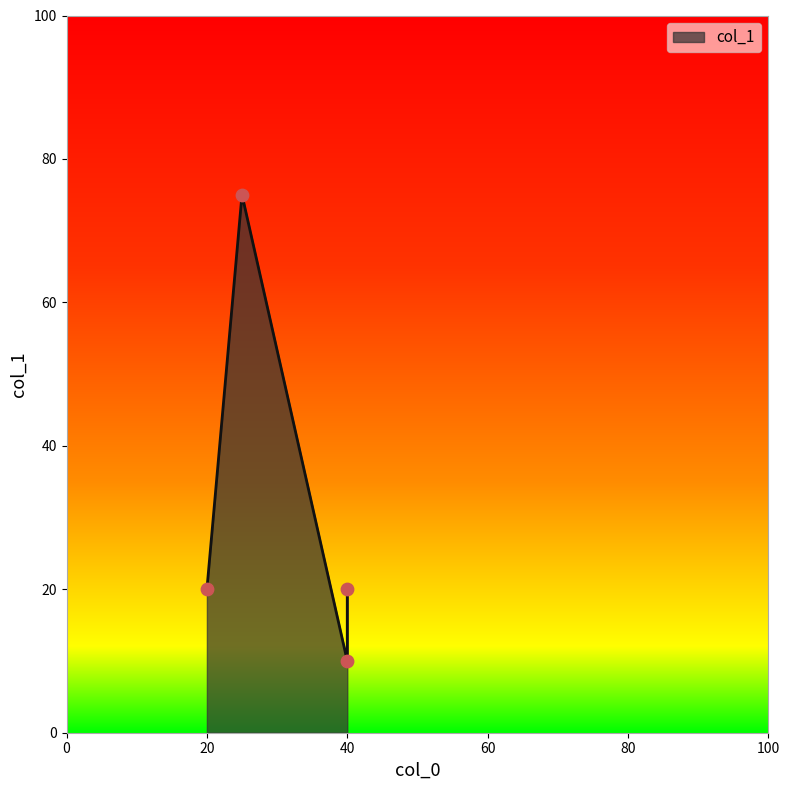

What is the ratio of the value at 40 to the value at 25?

0.1